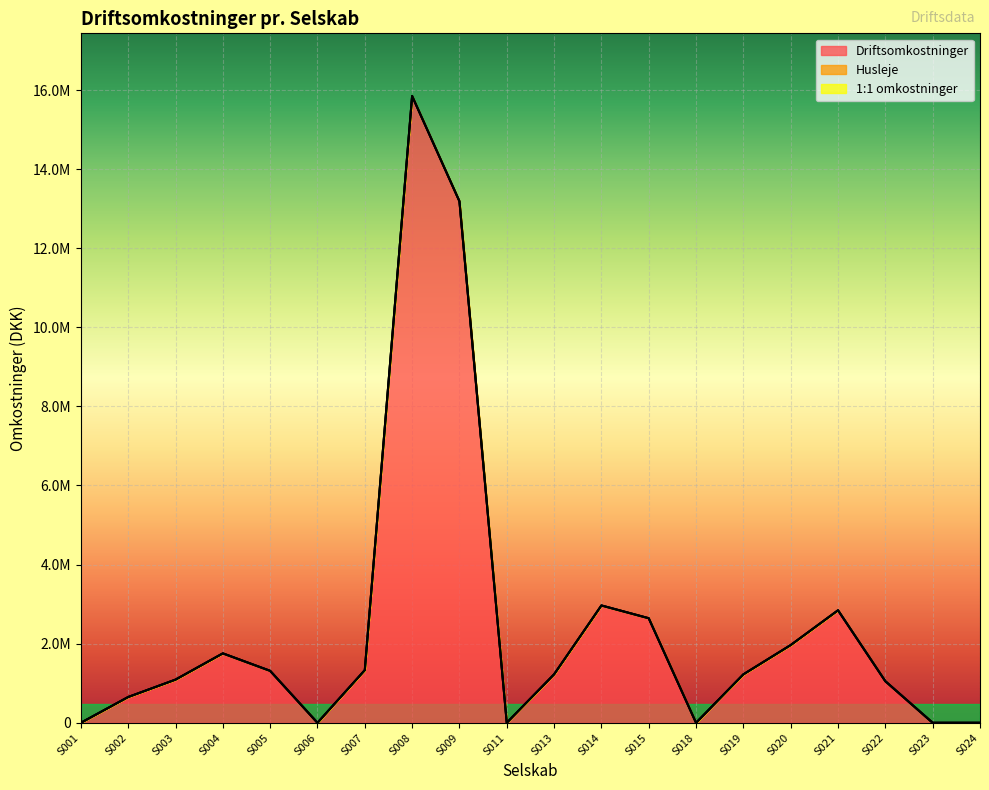

True or false: Husleje has more than 0 points higher than both neighbors.

False